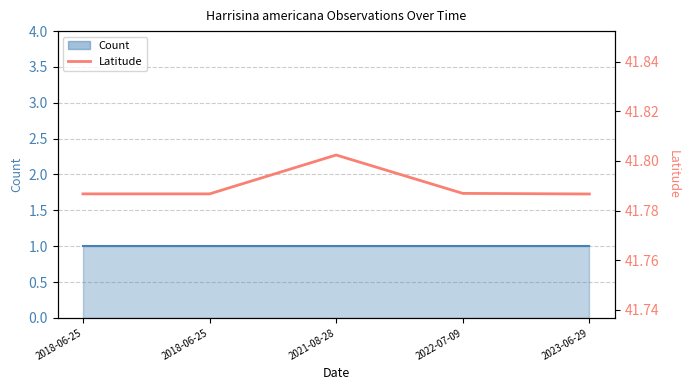

Reading left to right, extract all data points from this chart.

2018-06-25=41.8	2018-06-25=41.8	2021-08-28=41.8	2022-07-09=41.8	2023-06-29=41.8